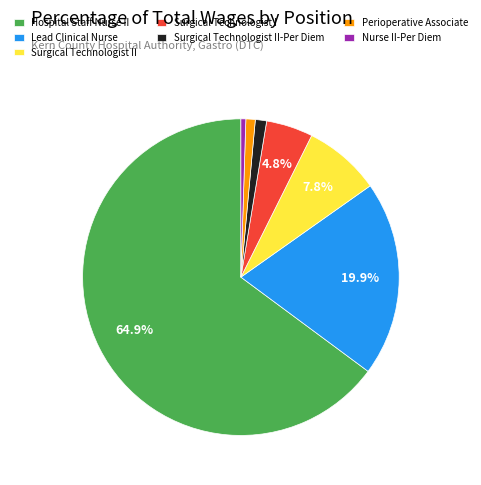

To the nearest percent, what portion does Surgical Technologist II-Per Diem represent?

1%